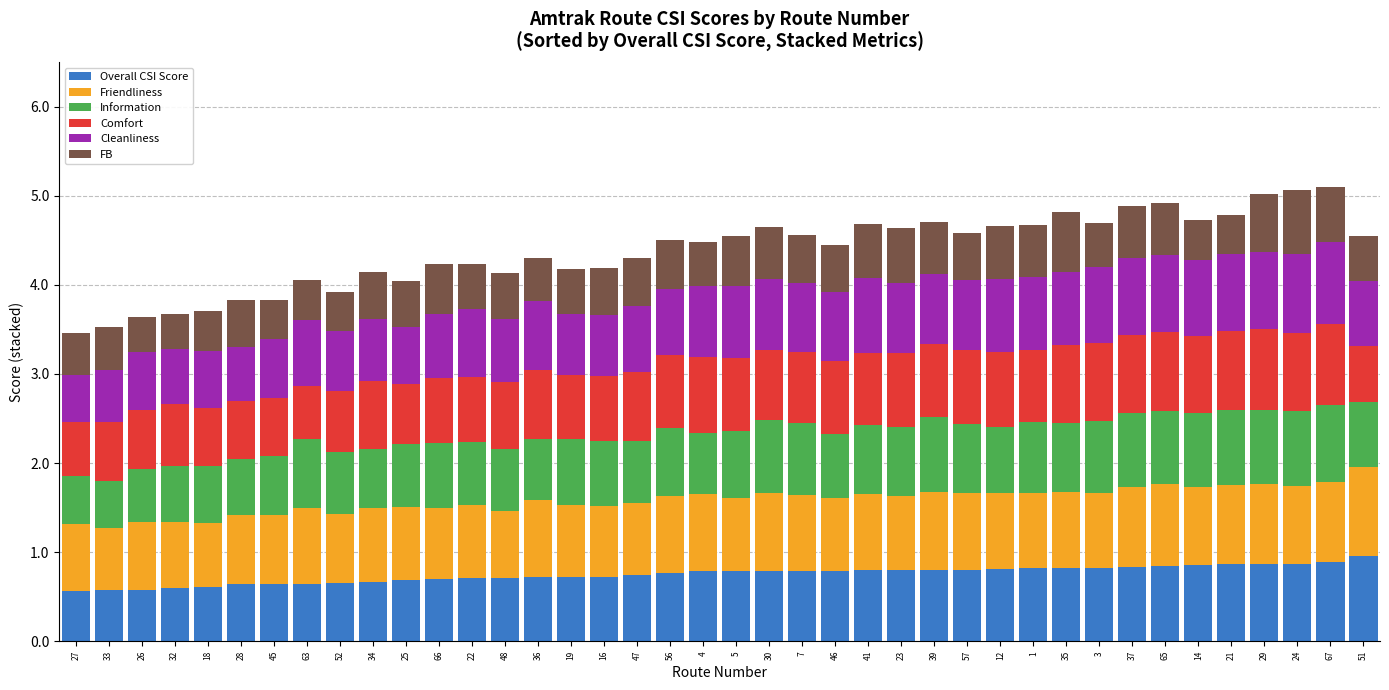

What is the highest value of the Overall CSI Score series?

1.0